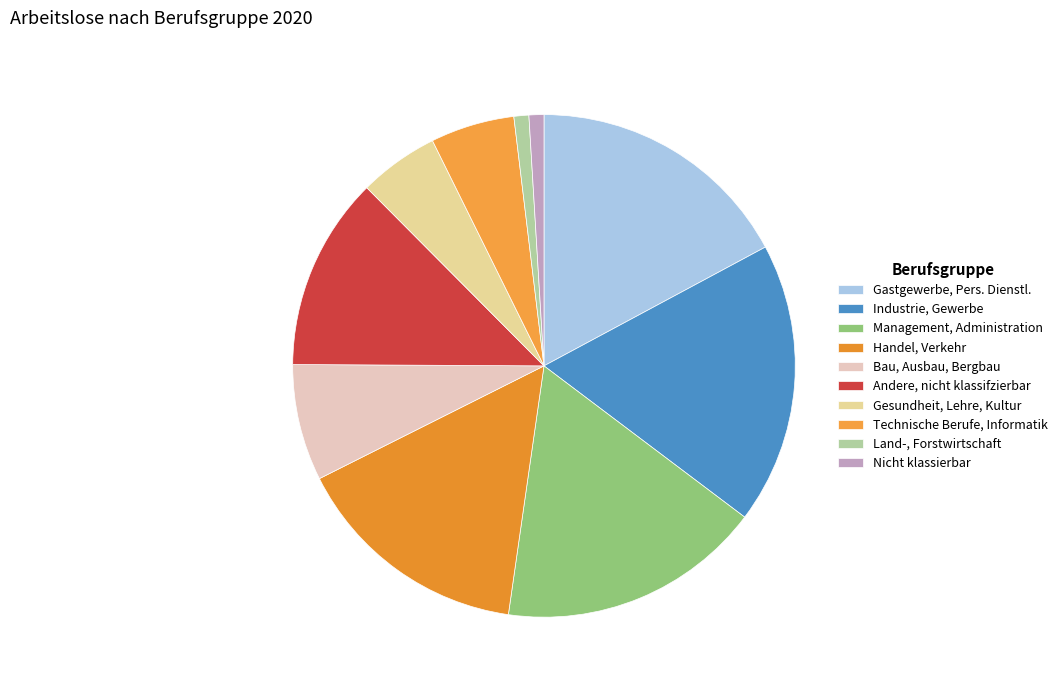

Is Management, Administration the majority of the pie?

No